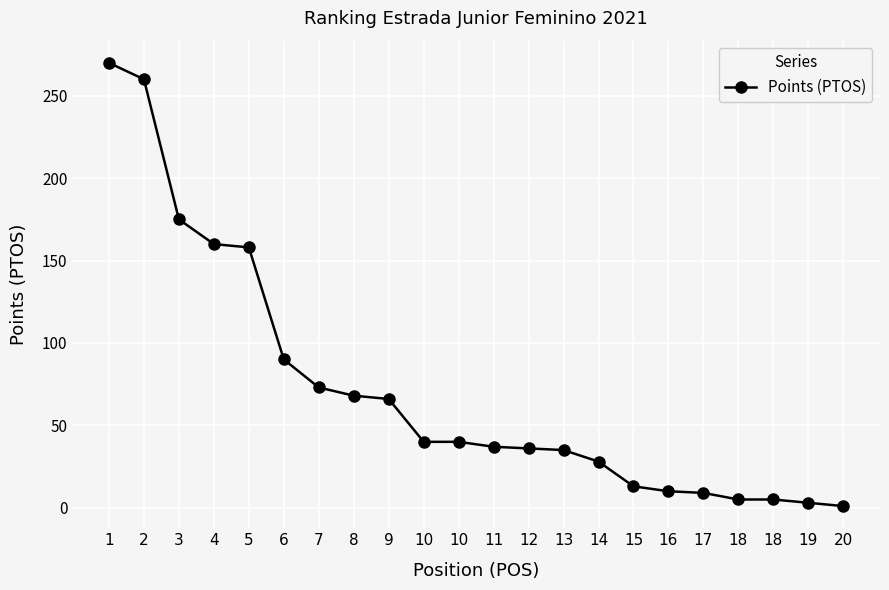

Count the number of data series in this chart.

1